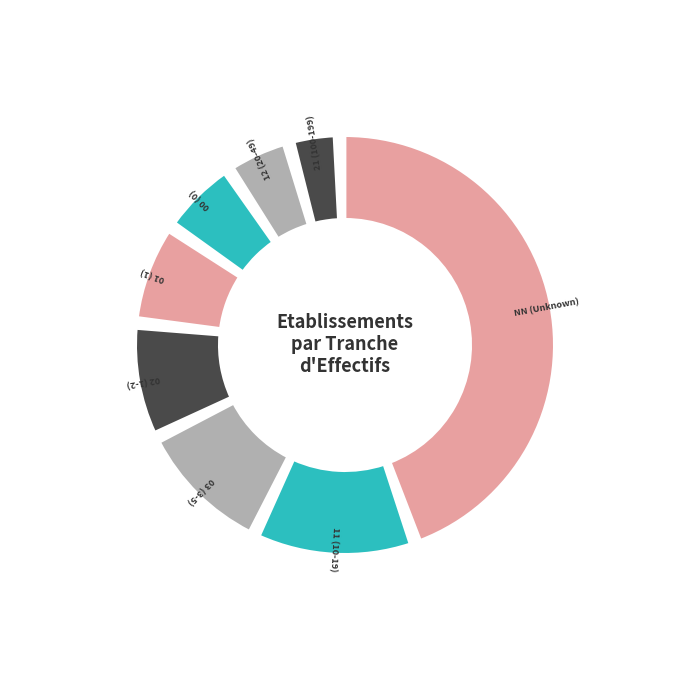

To the nearest percent, what is the combined percentage of 03 and 11?

23%